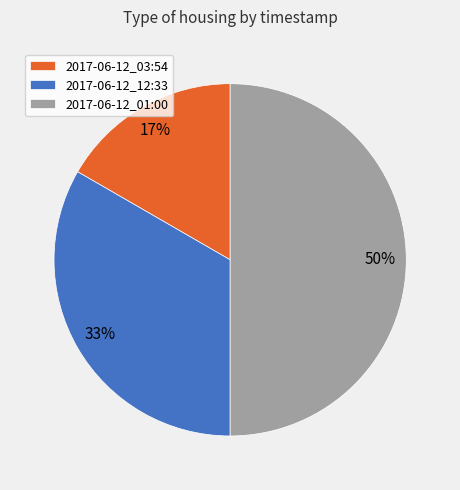

To the nearest percent, what portion does 2017-06-12_03:54 represent?

17%